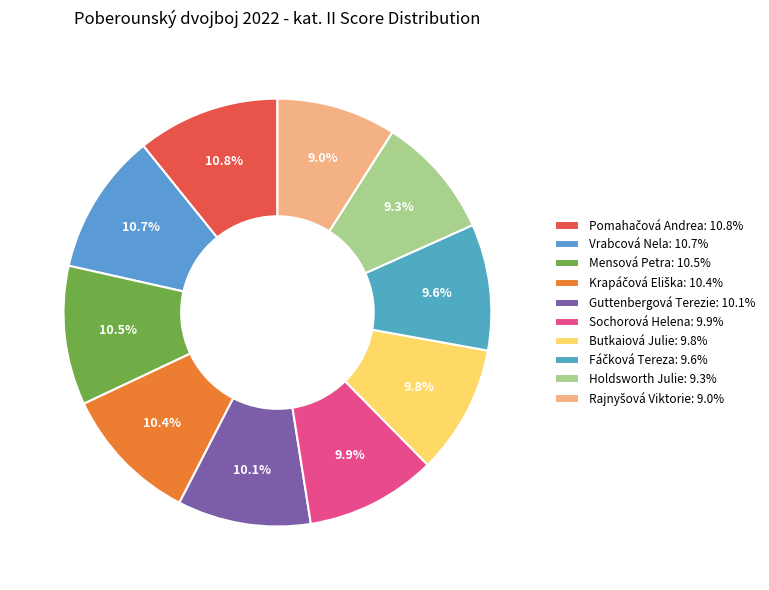

The Butkaiová Julie slice represents 10% of the pie. True or false?

True